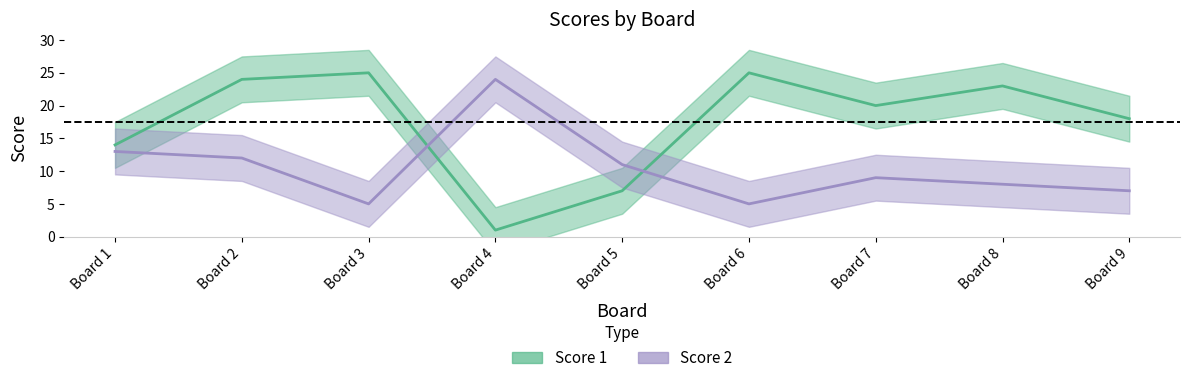

Where is the first local minimum for Score 1?

Board 4